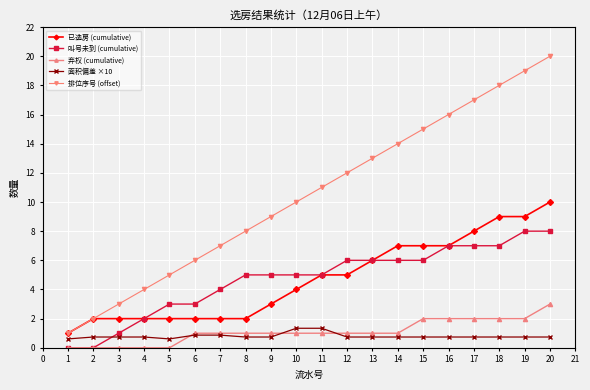

What is the value of the 面积偏差 ×10 point at the 10th from the left?

1.3